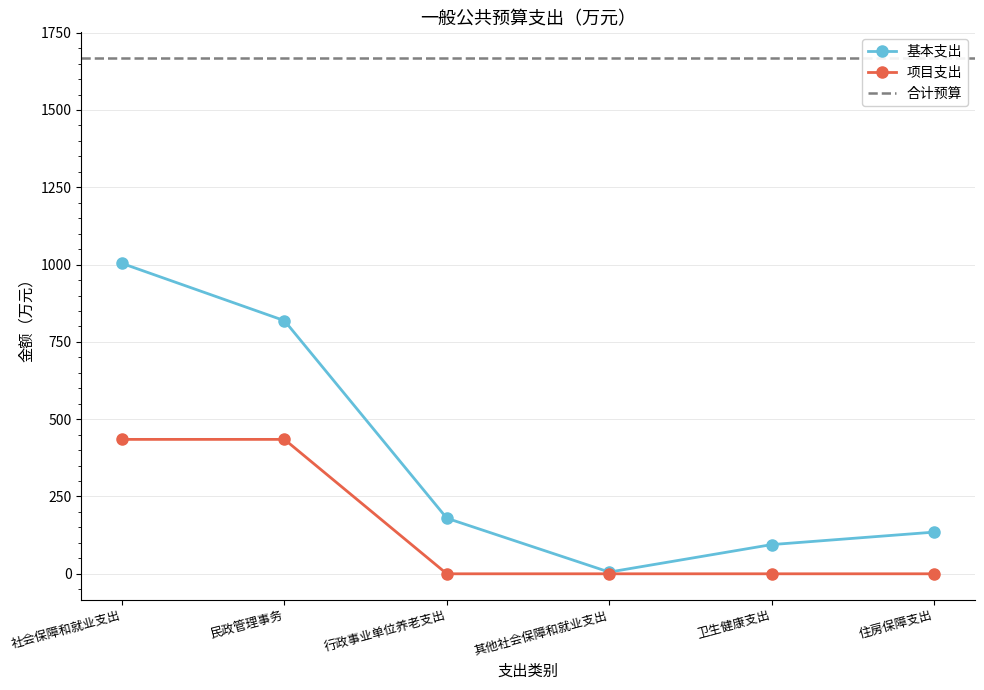

Is it true that 项目支出 equals 699.0 at 民政管理事务?

False